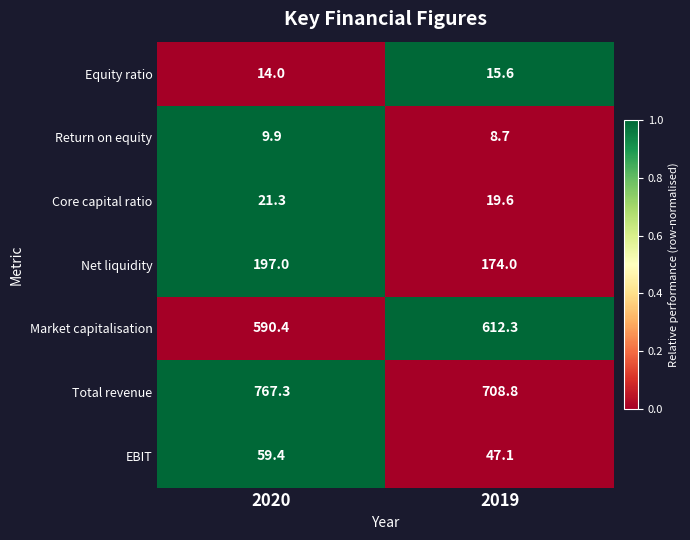

What is the total value across all series at 2019?

1586.1